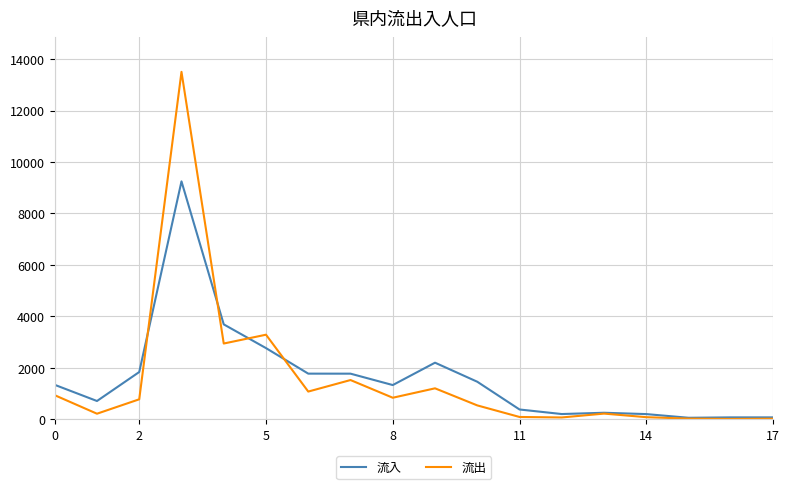

Which series has the widest spread of values?

流出